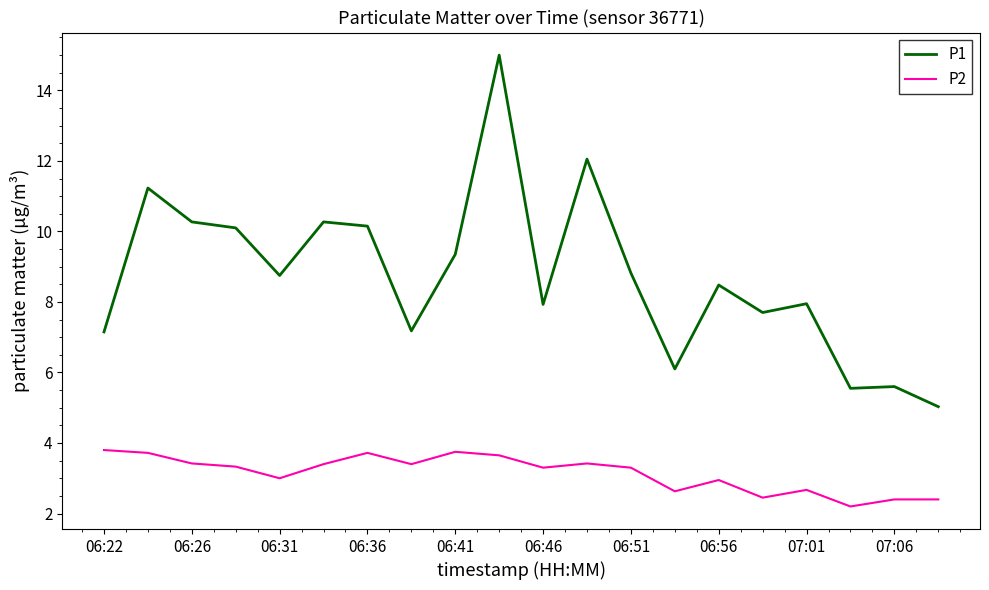

List the series in order of their peak value, lowest first.

P2, P1